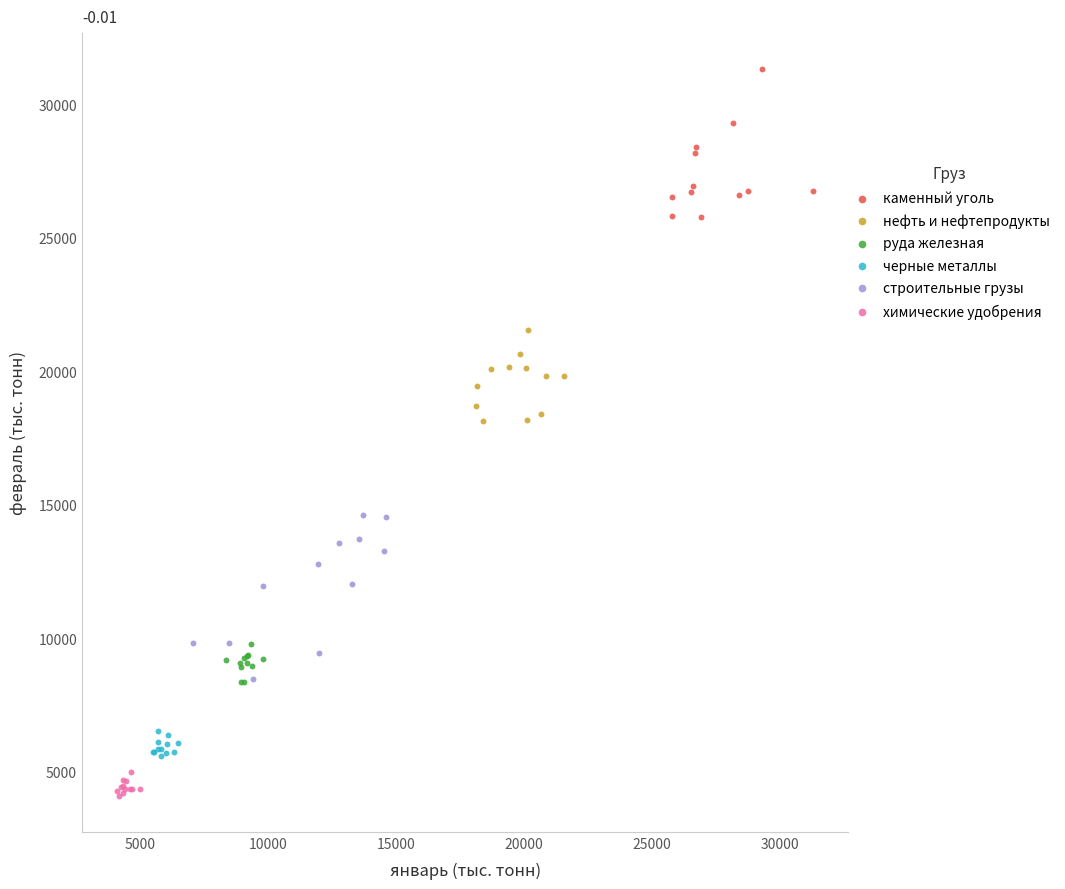

Which series contains the highest Y value?

каменный уголь